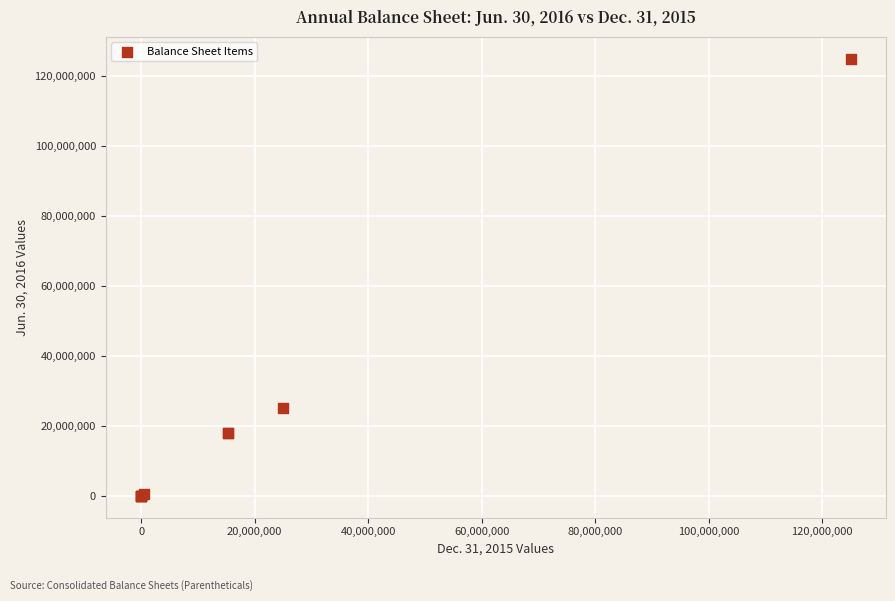

What Y value in the scatter plot is closest to 62500000?

25000000.0